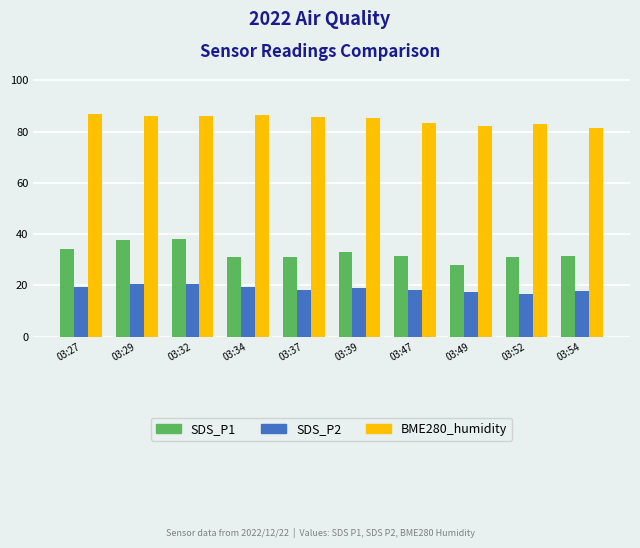

What is the maximum value shown in the chart?

87.1